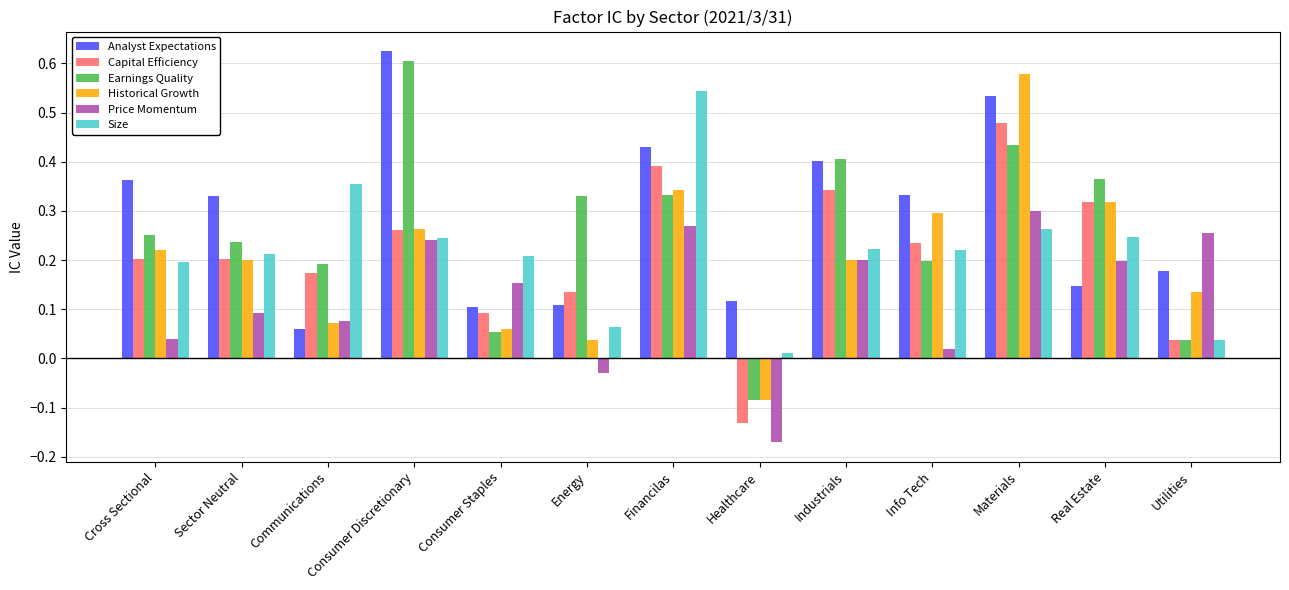

At which category is the sum across all series the highest?

Materials